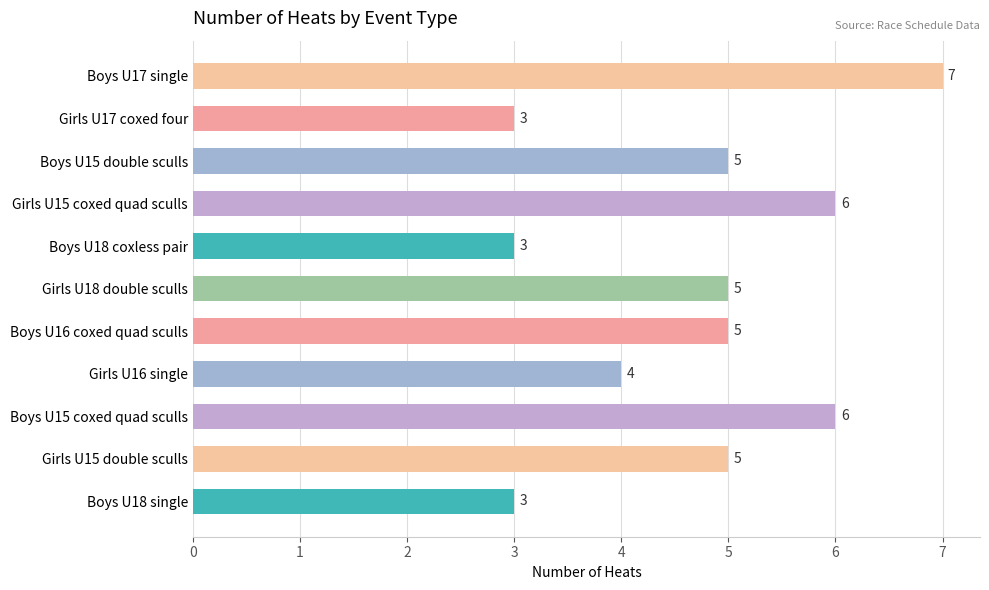

What is the value of the 10th bar from the top?

5